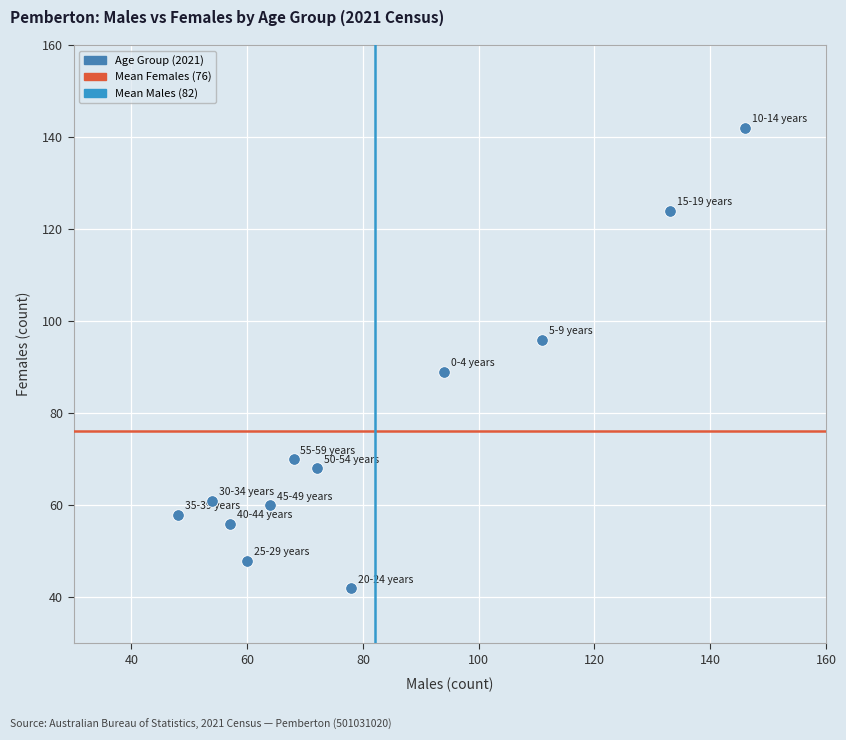

What is the average X value?

82